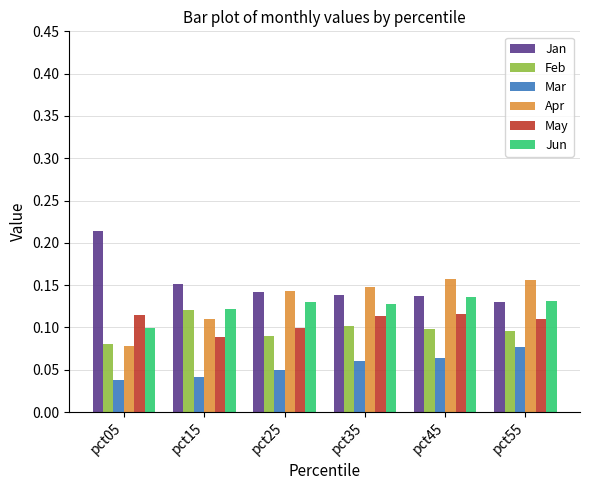

What are all the series names shown in the legend?

Jan, Feb, Mar, Apr, May, Jun